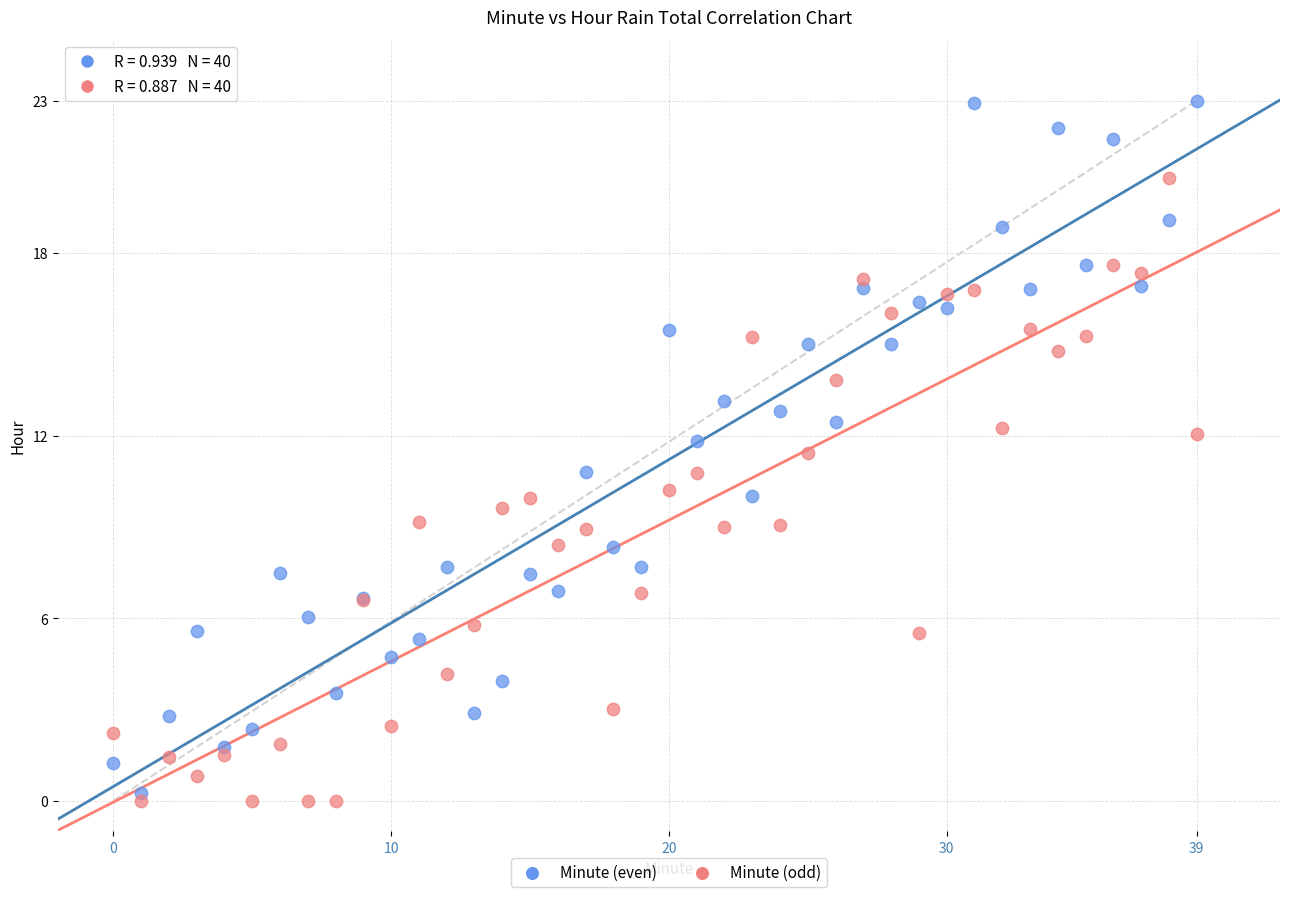

Which series reaches the maximum Y coordinate?

Minute (even)